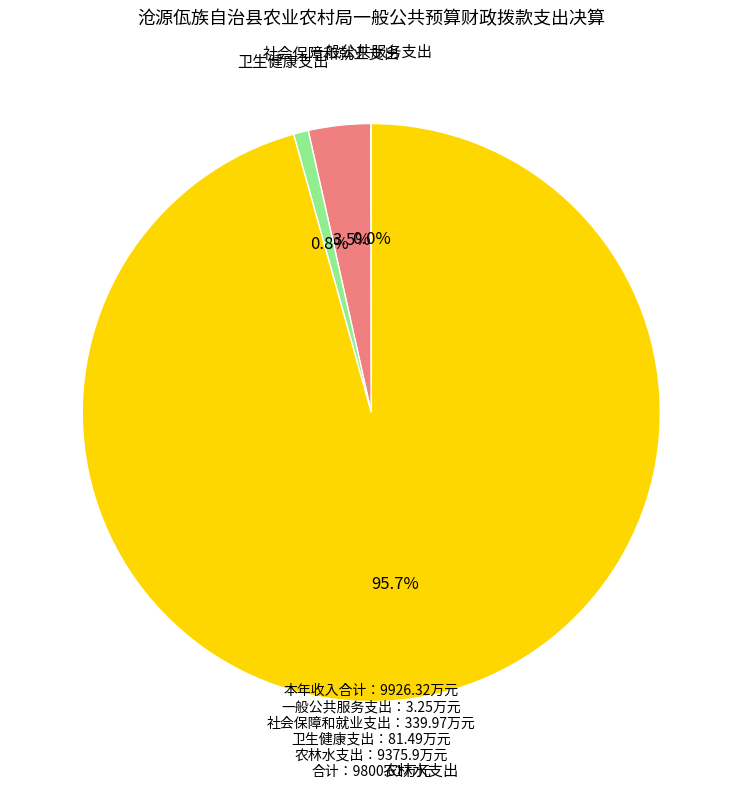

Which slice is the largest?

农林水支出